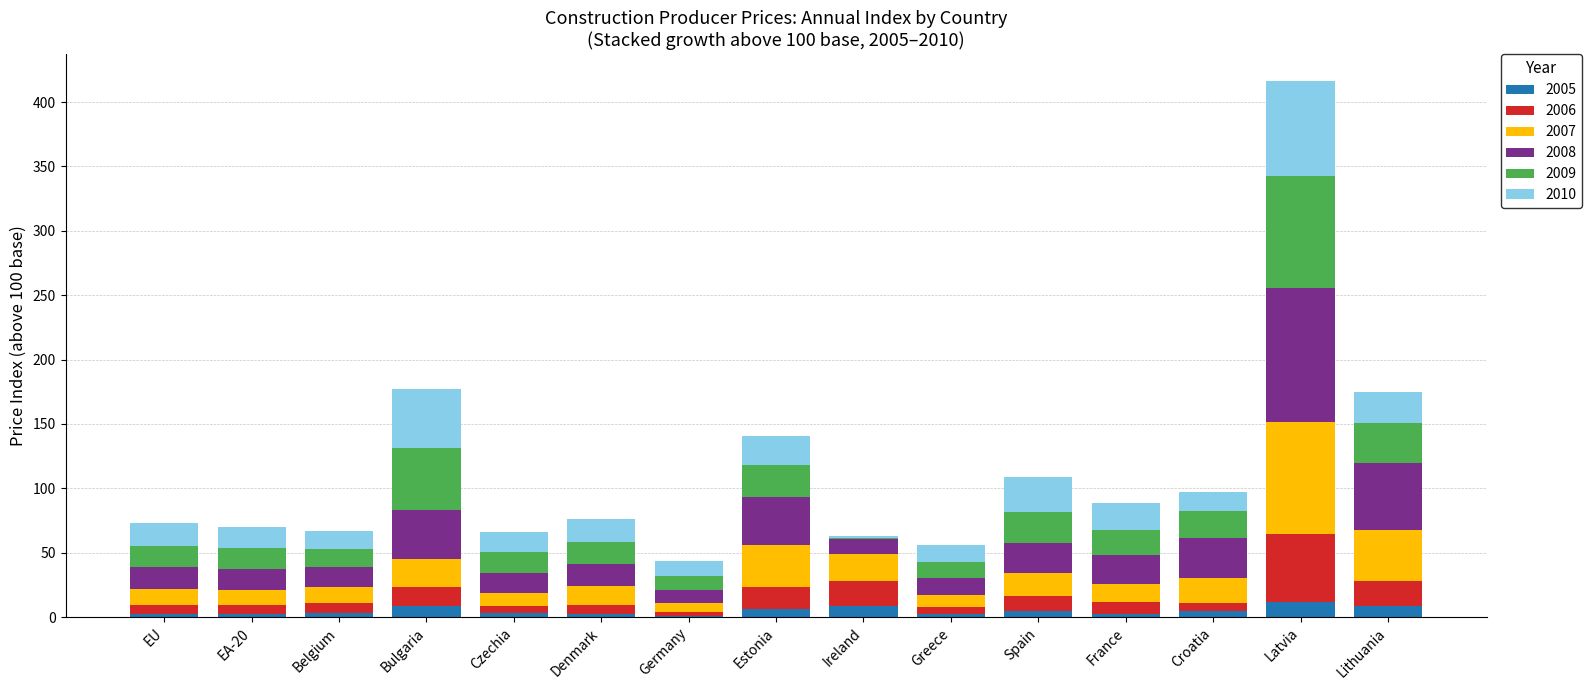

At which category is the sum across all series the highest?

Latvia